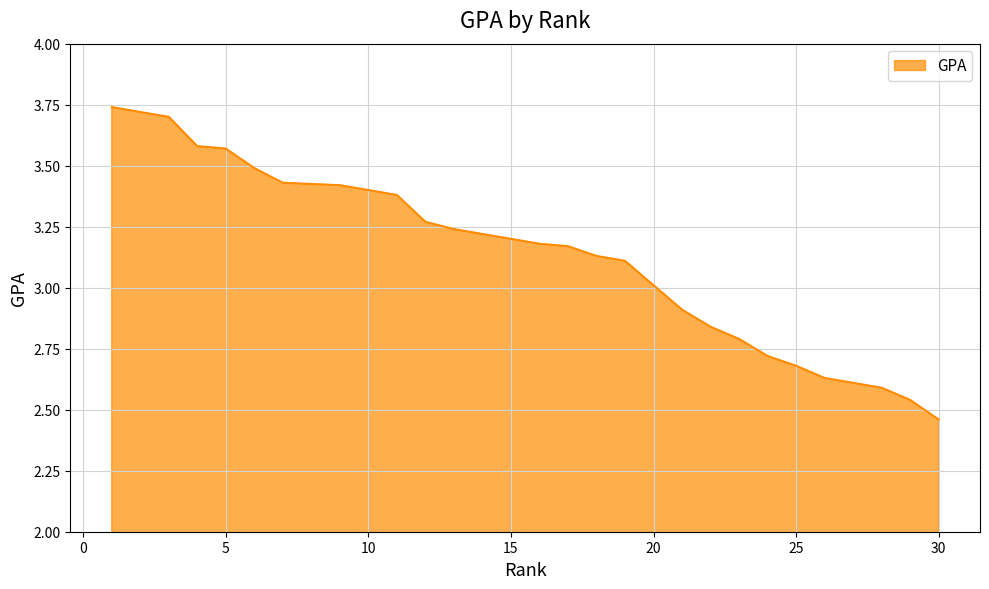

What is the change in value from 21 to 25?

-0.2